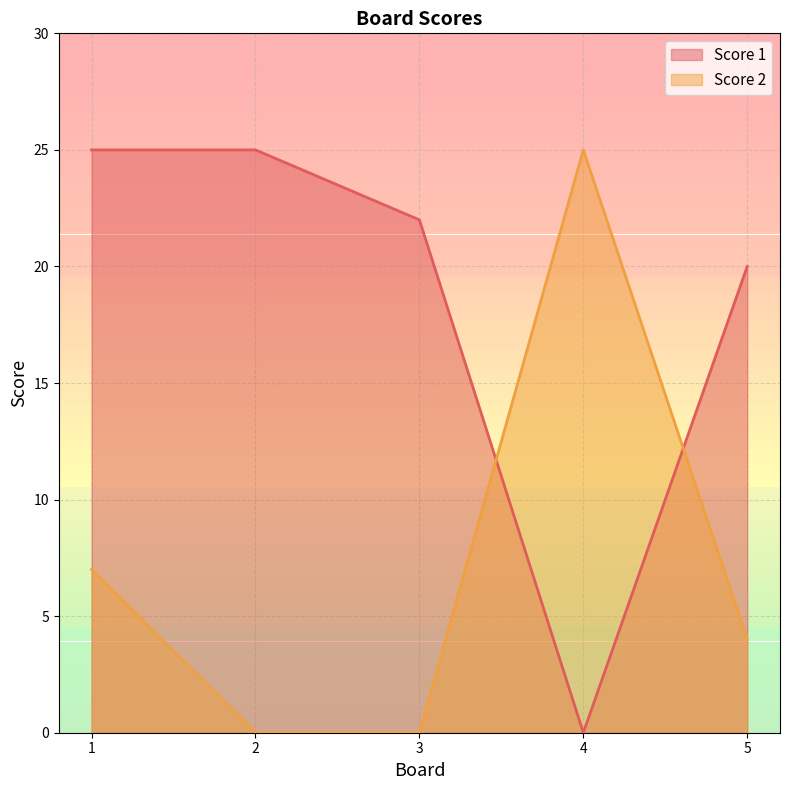

Does the chart display data point markers on the line(s)?

No